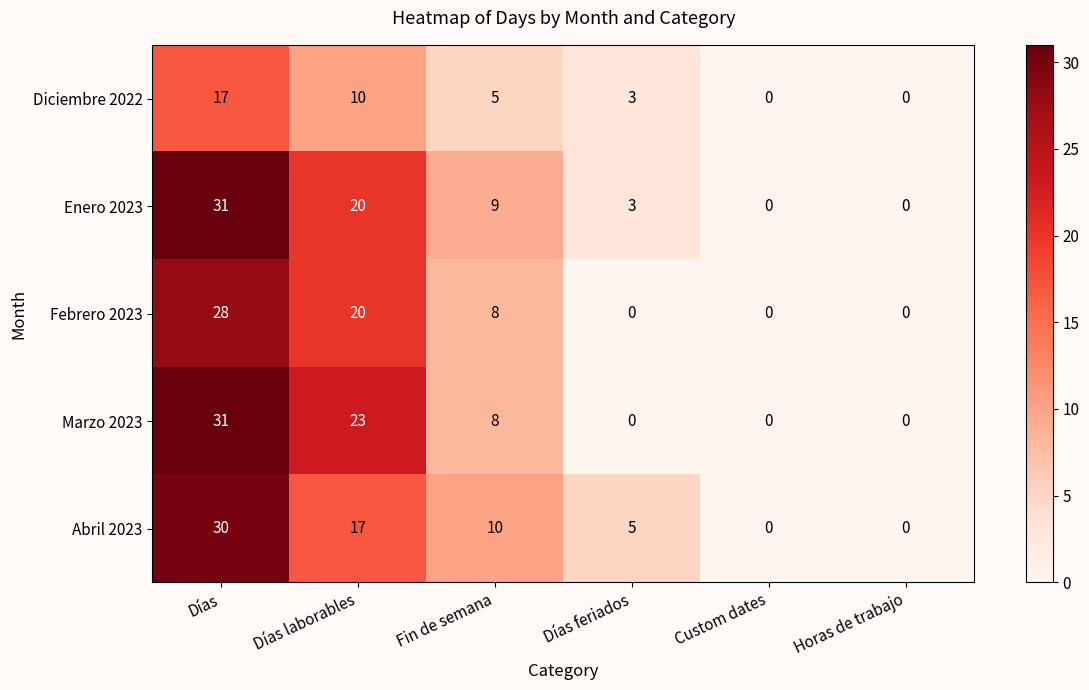

How many distinct data groups are displayed?

5